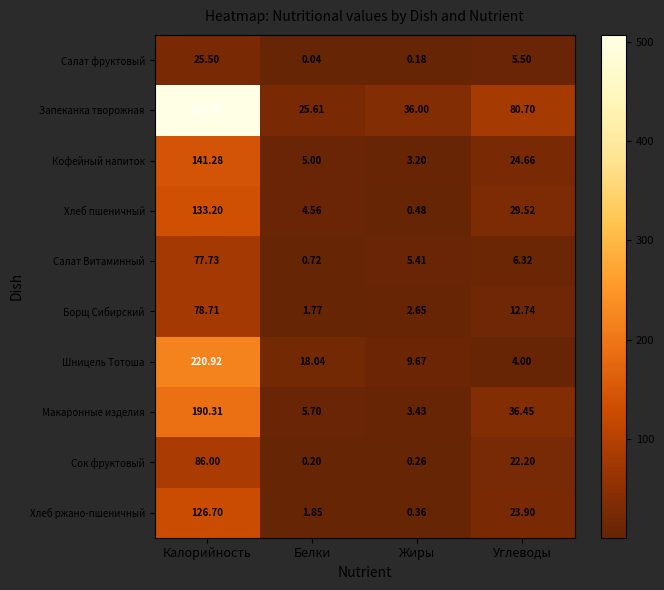

What is the maximum value shown in the chart?

507.5